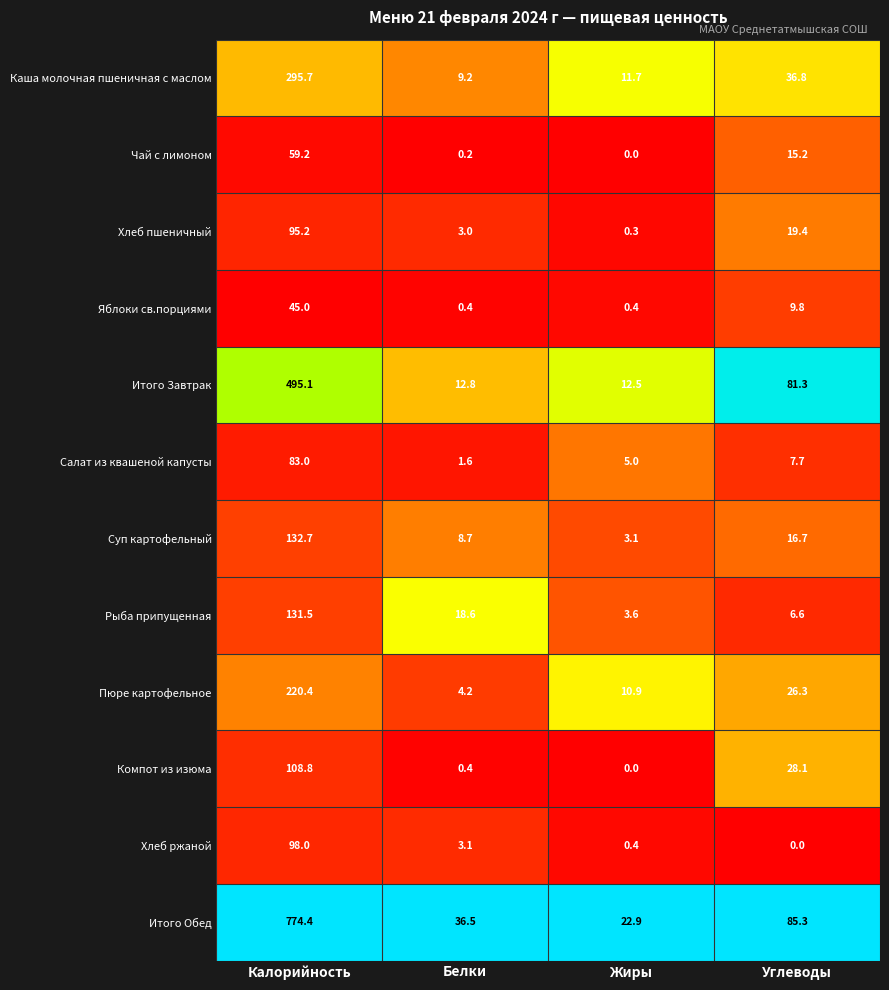

Which series has the widest spread of values?

Итого Обед